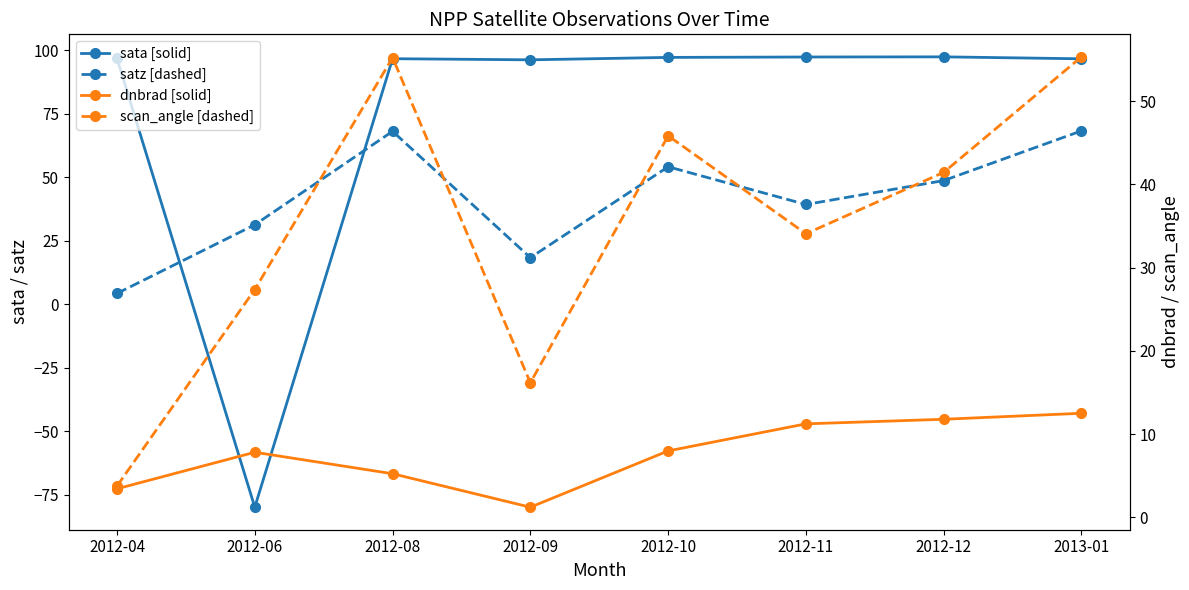

Reading left to right, list all the values displayed in this chart.

sata [solid]: 2012-04=96.8	2012-06=-79.9	2012-08=96.7	2012-09=96.2	2012-10=97.2	2012-11=97.4	2012-12=97.4	2013-01=96.7
satz [dashed]: 2012-04=4.3	2012-06=31.3	2012-08=68.1	2012-09=18.3	2012-10=54.1	2012-11=39.3	2012-12=48.7	2013-01=68.3
dnbrad [solid]: 2012-04=3.4	2012-06=7.8	2012-08=5.2	2012-09=1.2	2012-10=8.0	2012-11=11.2	2012-12=11.8	2013-01=12.5
scan_angle [dashed]: 2012-04=3.8	2012-06=27.4	2012-08=55.2	2012-09=16.2	2012-10=45.8	2012-11=34.1	2012-12=41.4	2013-01=55.3